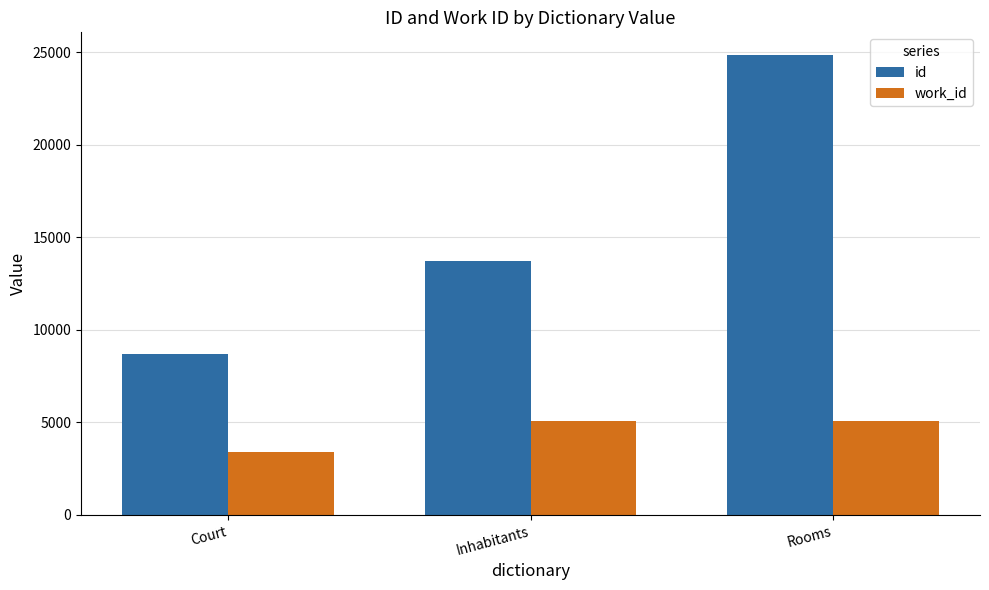

How many bars are there in total?

6